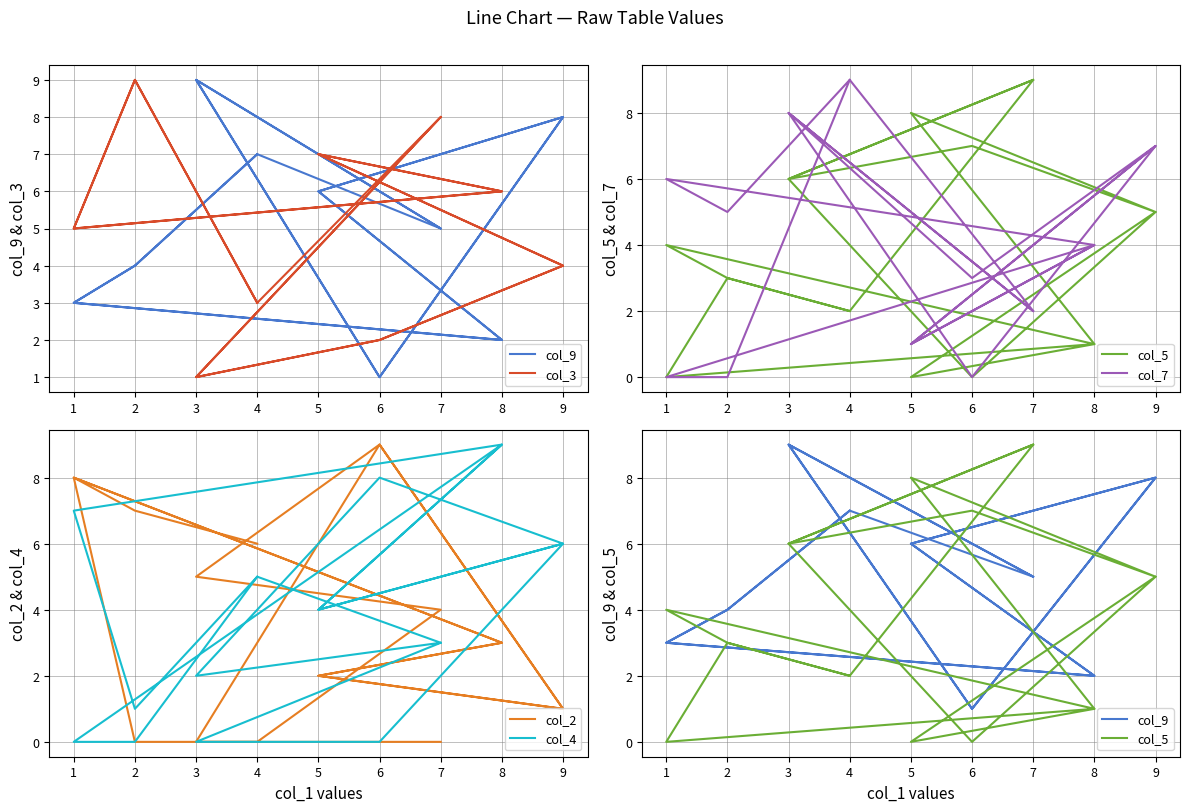

How many distinct data groups are displayed?

6